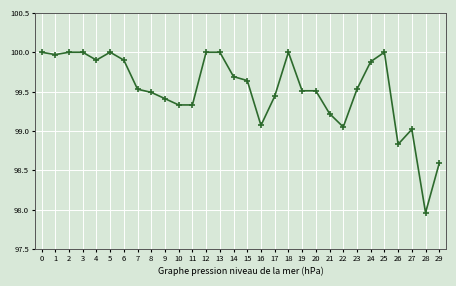

Is it true that the value at 17 is 99.4?

True